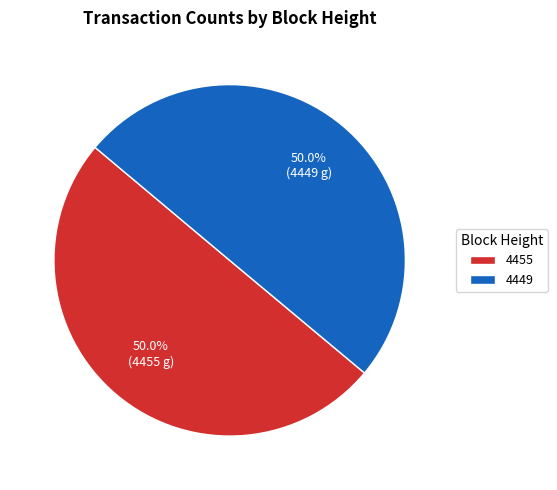

To the nearest percent, what percentage of the pie is 4455?

50%